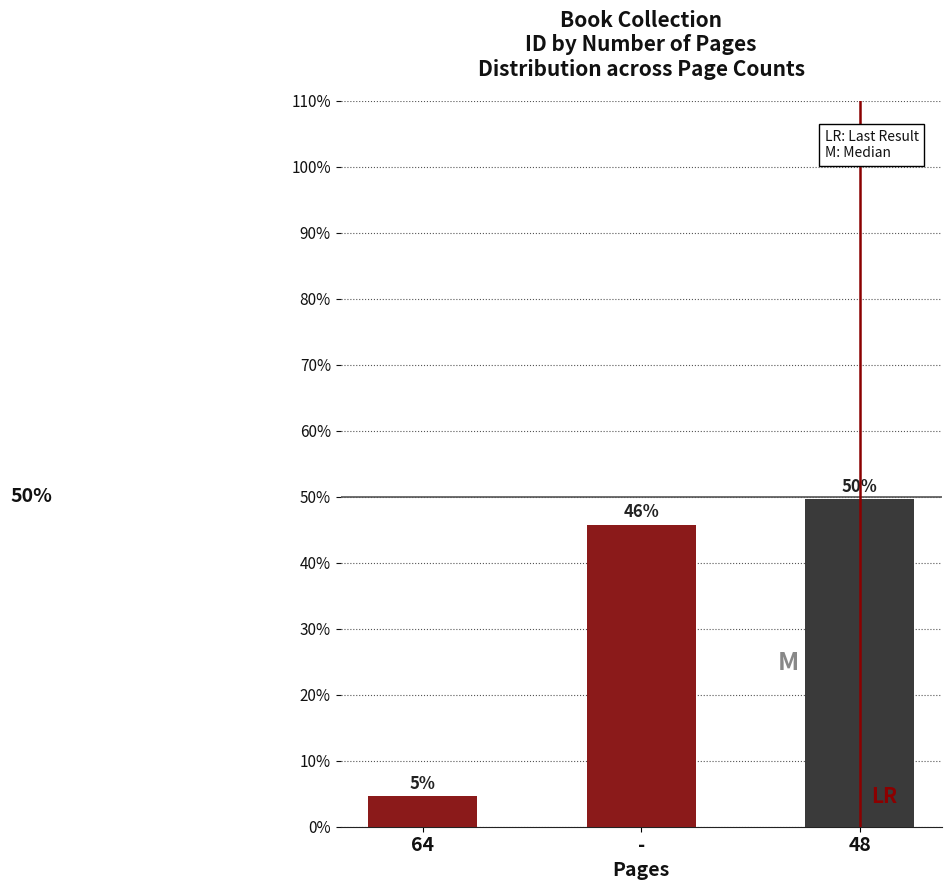

Reading left to right, transcribe all the data shown in this chart.

0.0	0.5	0.5